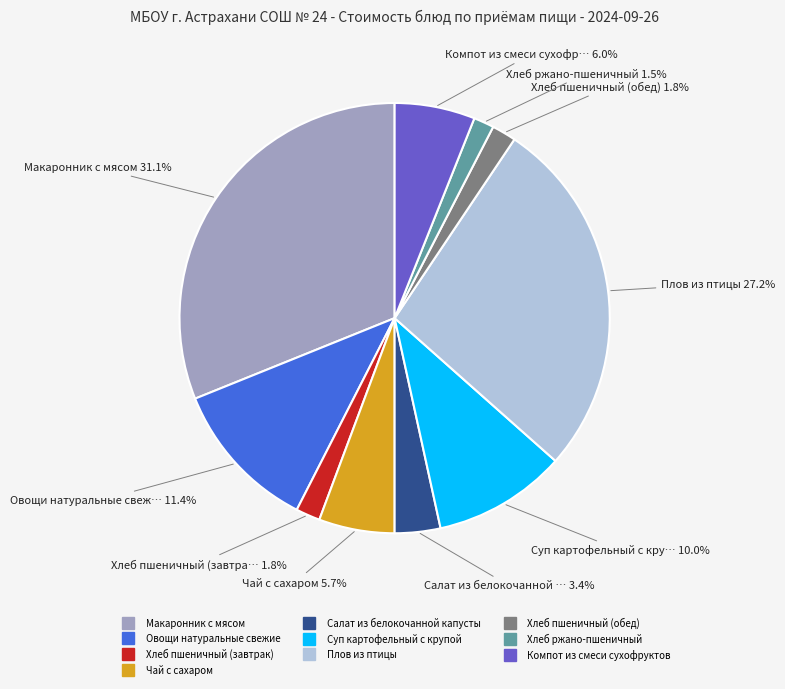

Does Салат из белокочанной капусты represent more than half of the total?

No